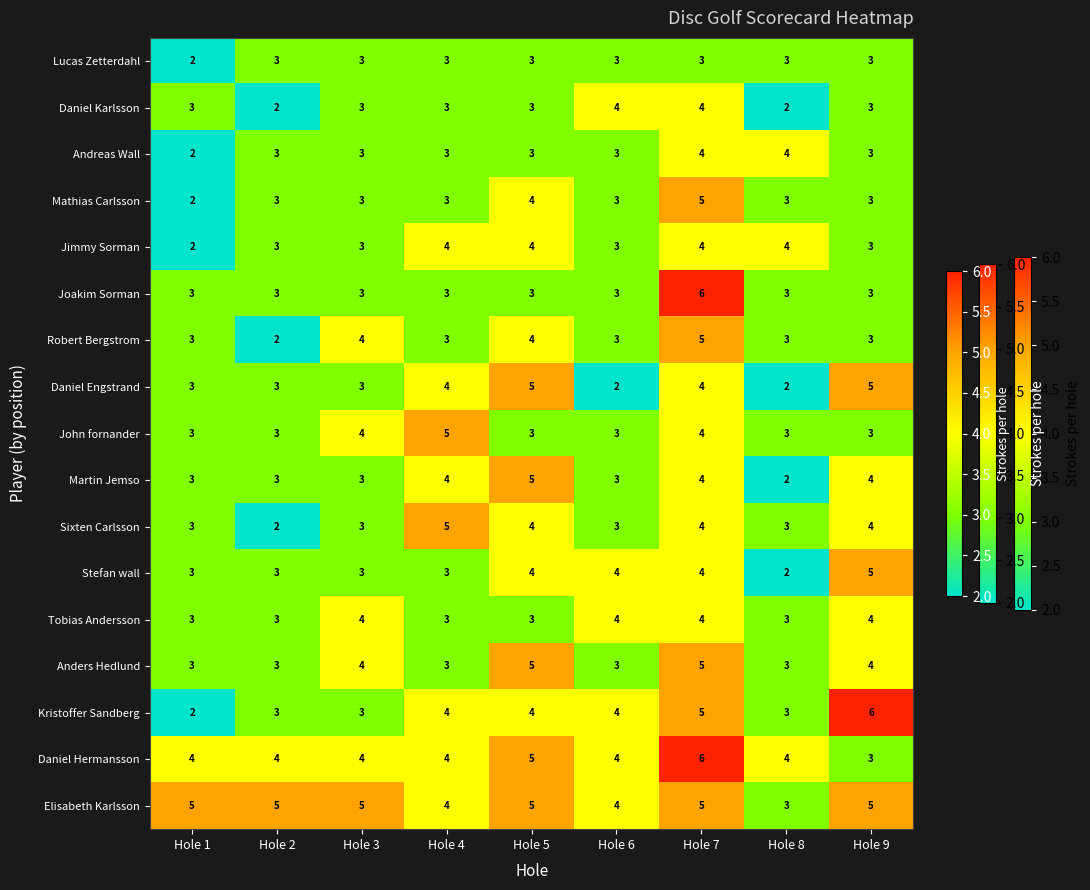

Count the number of data series in this chart.

17